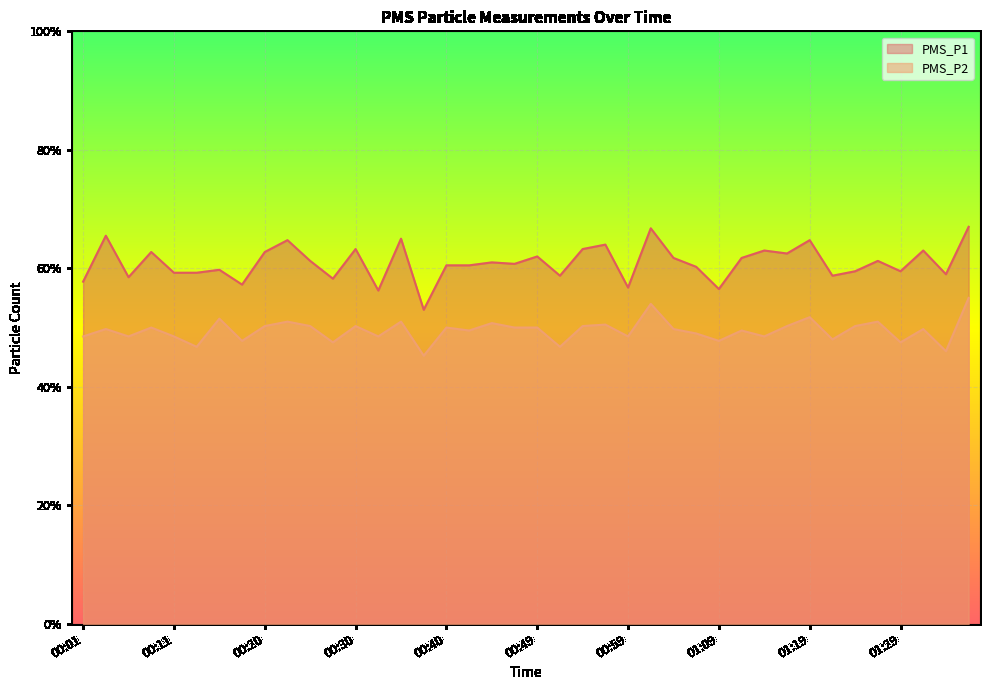

Reading left to right, extract all data points from this chart.

PMS_P1: 57.8	65.5	58.5	62.8	59.2	59.2	59.8	57.2	62.8	64.8	61.2	58.2	63.2	56.2	65.0	53.0	60.5	60.5	61.0	60.8	62.0	58.8	63.2	64.0	56.8	66.8	61.8	60.2	56.5	61.8	63.0	62.5	64.8	58.8	59.5	61.2	59.5	63.0	59.0	67.0
PMS_P2: 48.5	49.8	48.5	50.0	48.5	46.8	51.5	47.8	50.2	51.0	50.2	47.5	50.2	48.5	51.0	45.2	50.0	49.5	50.8	50.0	50.0	46.8	50.2	50.5	48.5	54.0	49.8	49.0	47.8	49.5	48.5	50.2	51.8	48.0	50.2	51.0	47.5	49.8	46.0	55.0